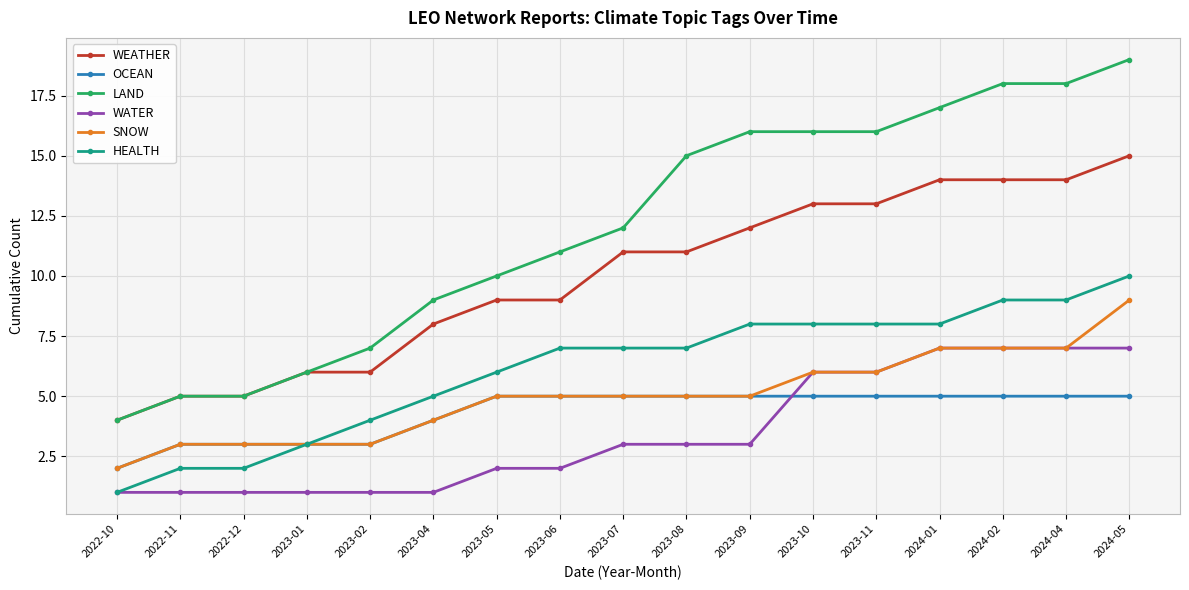

Is it true that OCEAN equals 5 at 2023-05?

True